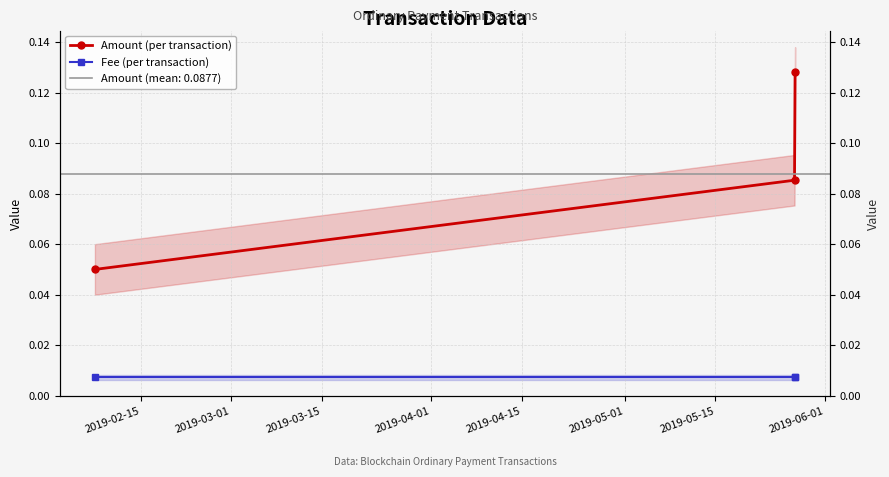

Rank the series by their average value, from highest to lowest.

Amount (per transaction), Fee (per transaction)